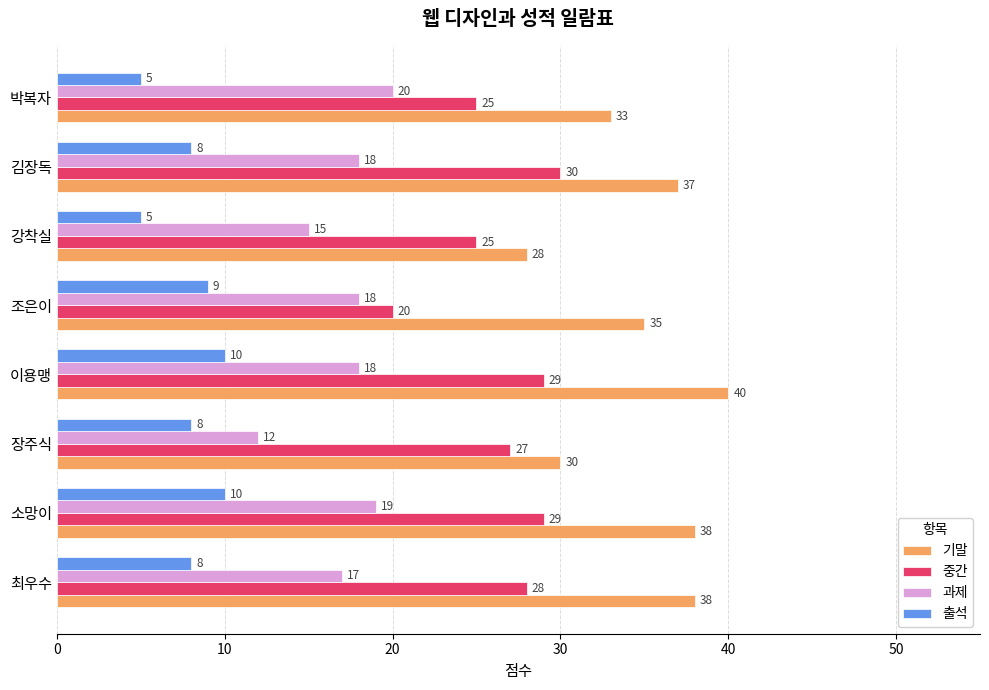

Read the 출석 value at 최우수.

8